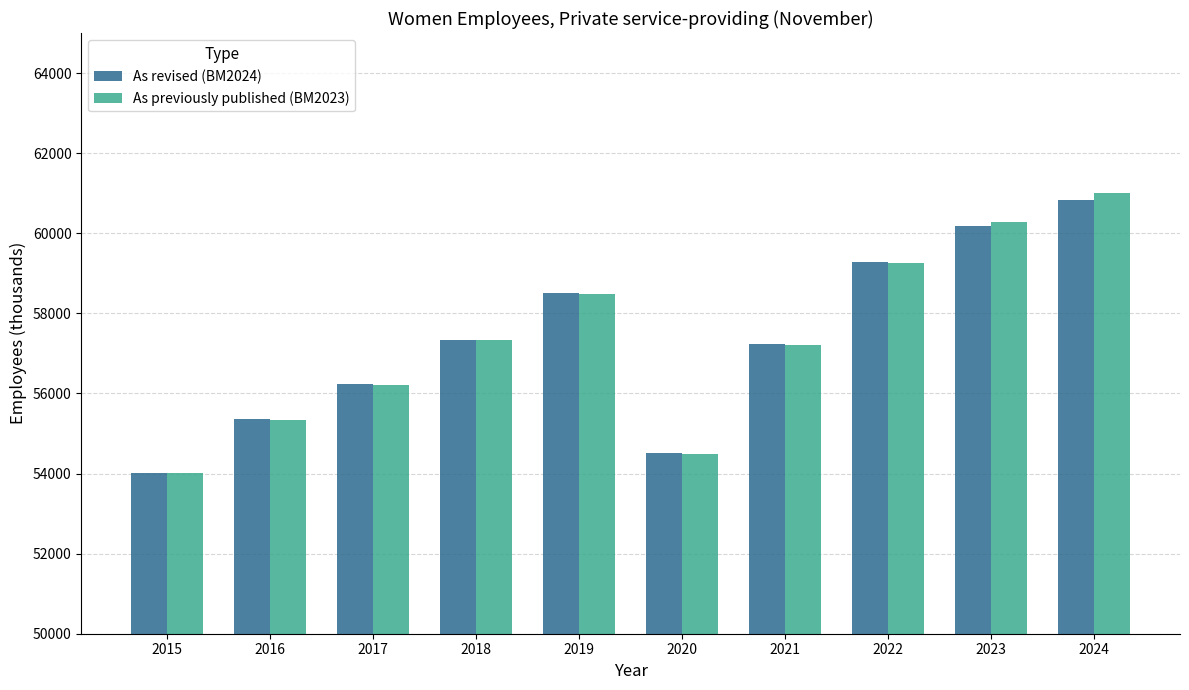

What is the difference between the maximum and minimum values in the As revised (BM2024) series?

6811